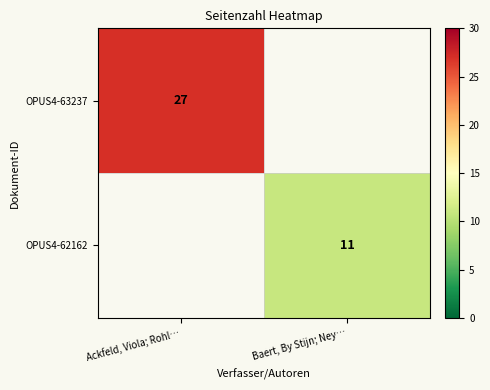

Is it true that OPUS4-62162 equals 11 at Baert, By Stijn; Ney…?

True